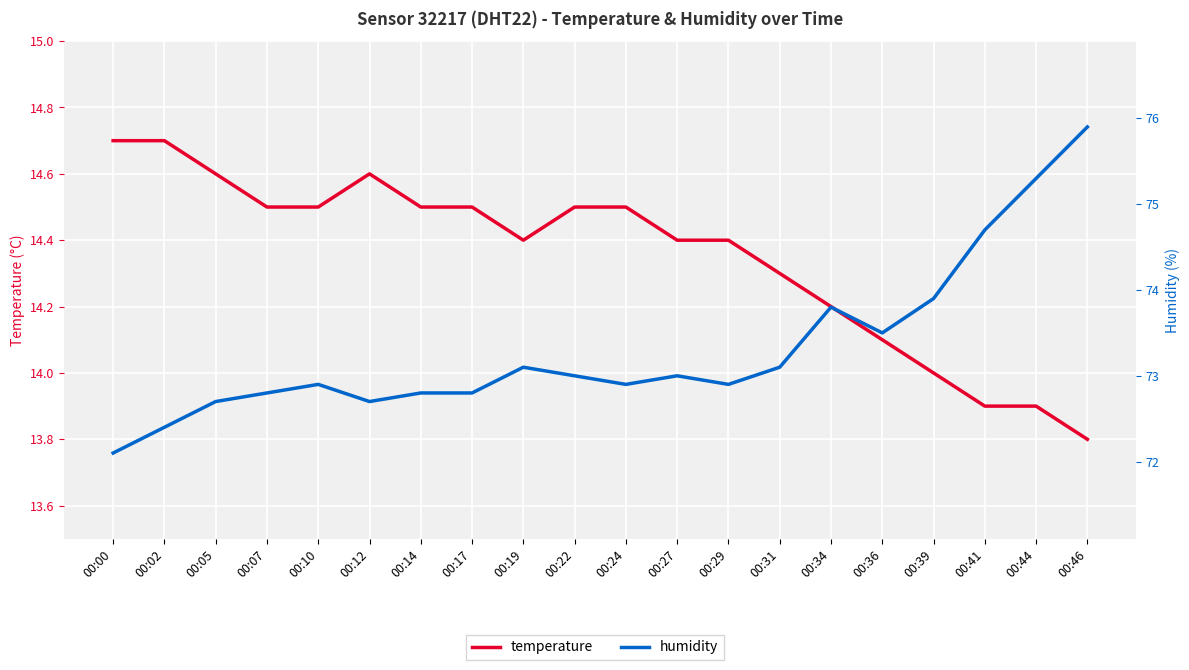

True or false: temperature has a value of 14.4 at 00:27.

True